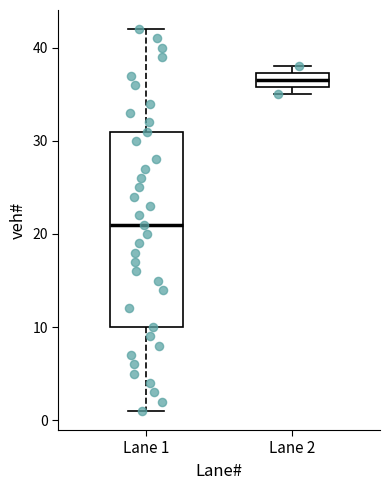

Reading left to right, transcribe this box plot: for each box, give where its median line is, the range the box spans, and where its two whiskers end, as read against the y-axis. The values are not printed on the chart, so give them approximately, as read against the axis.

Lane 1: median 21, box 10 to 31, whiskers 1 to 42
Lane 2: median 37 (inside the box), box 36 to 37, whiskers 35 to 38